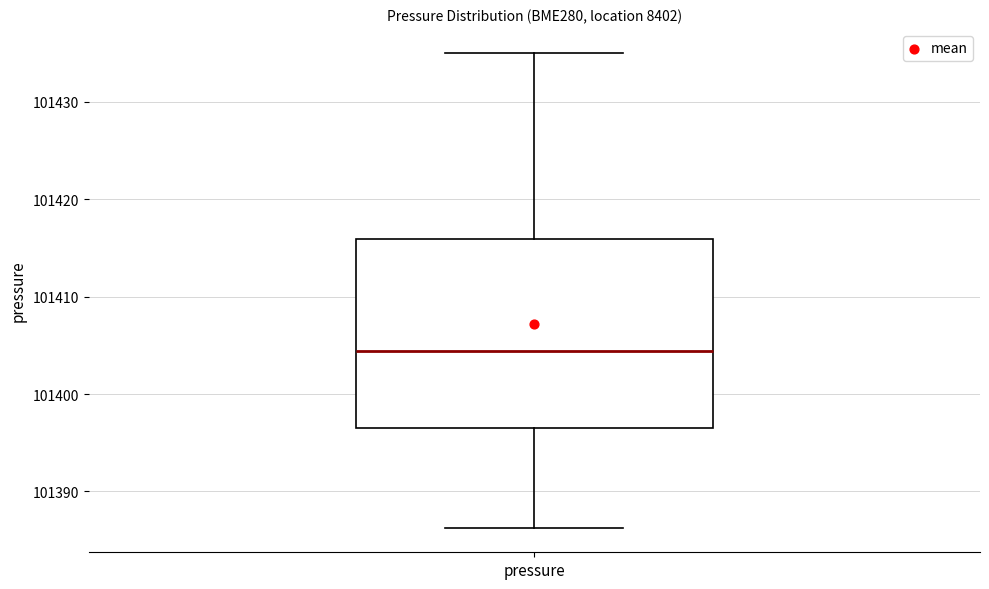

Where is the upper edge of the box for pressure on the y-axis? The values are not printed on the chart, so give them approximately, as read against the axis.

101416